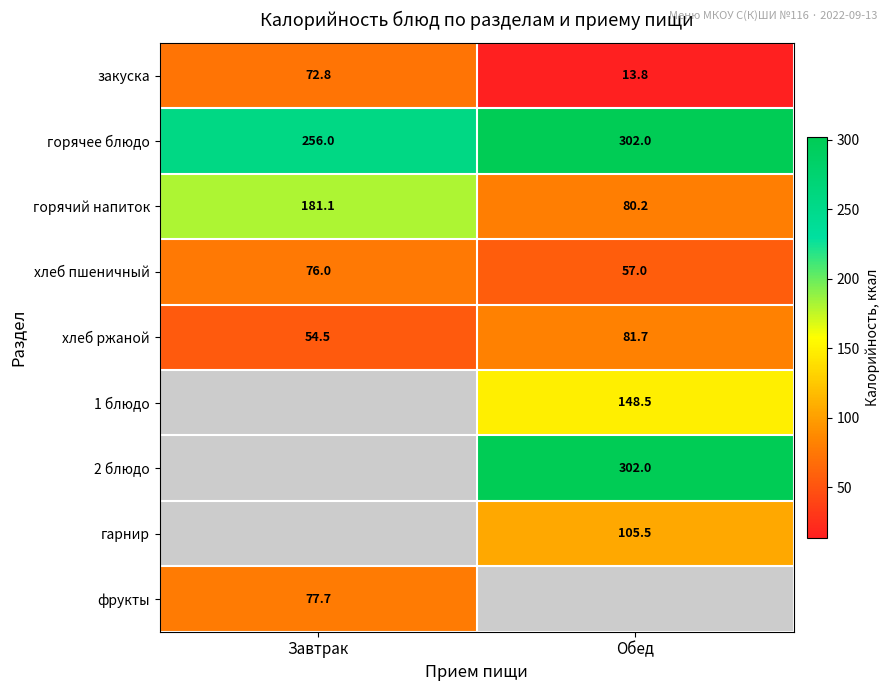

What is the sum of the закуска values at Обед and Завтрак?

86.6